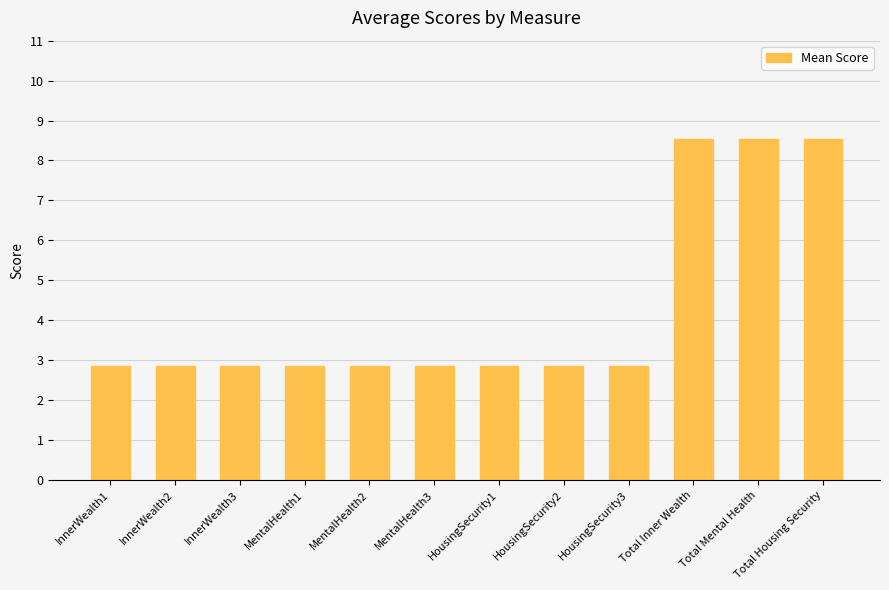

Approximately how many times larger is the value at MentalHealth1 compared to Total Housing Security?

0.3